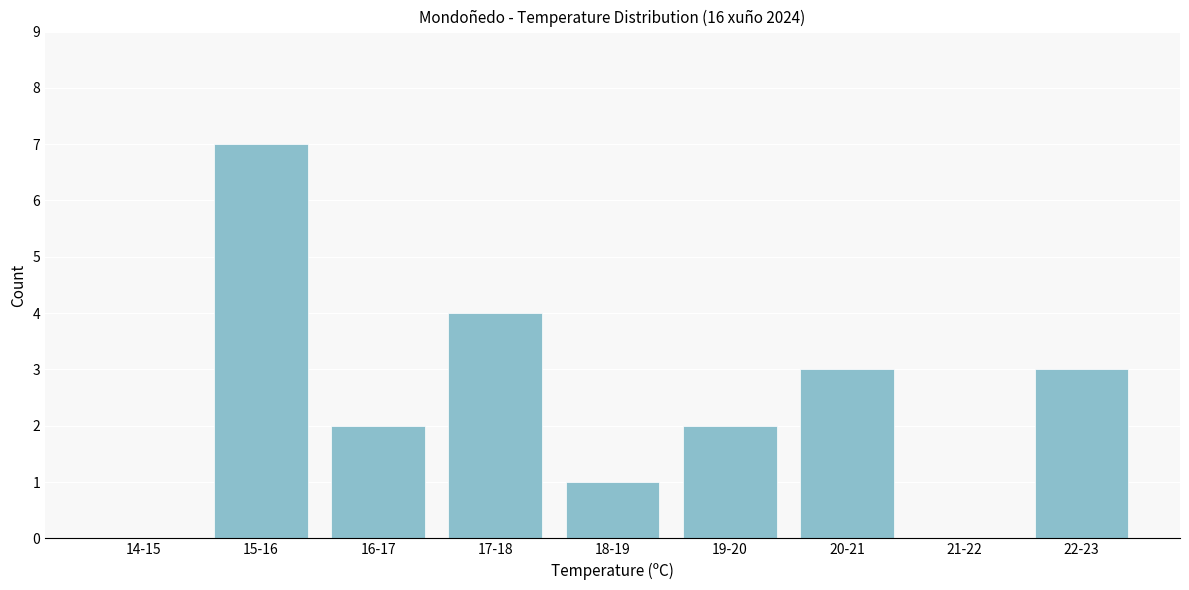

Reading left to right, transcribe all the data shown in this chart.

14-15=0	15-16=7	16-17=2	17-18=4	18-19=1	19-20=2	20-21=3	21-22=0	22-23=3